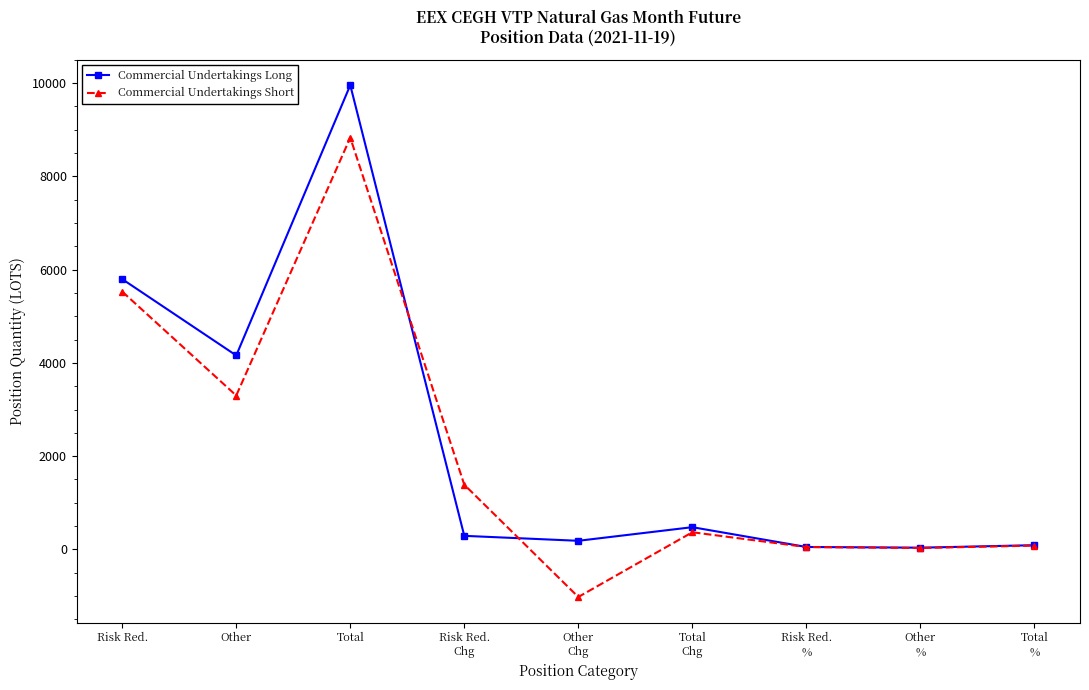

True or false: Commercial Undertakings Short has a value of 51.9 at Risk Red.
%.

True